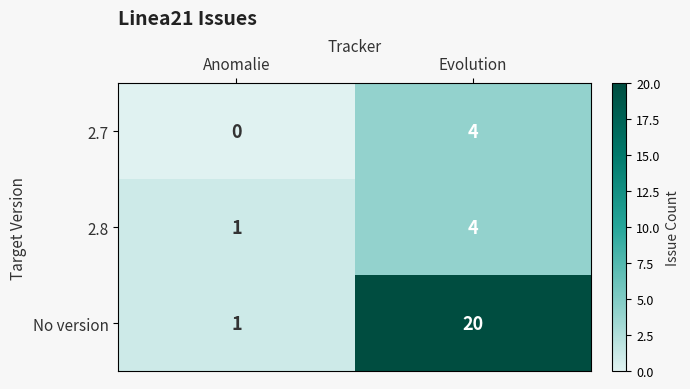

How many distinct data groups are displayed?

3